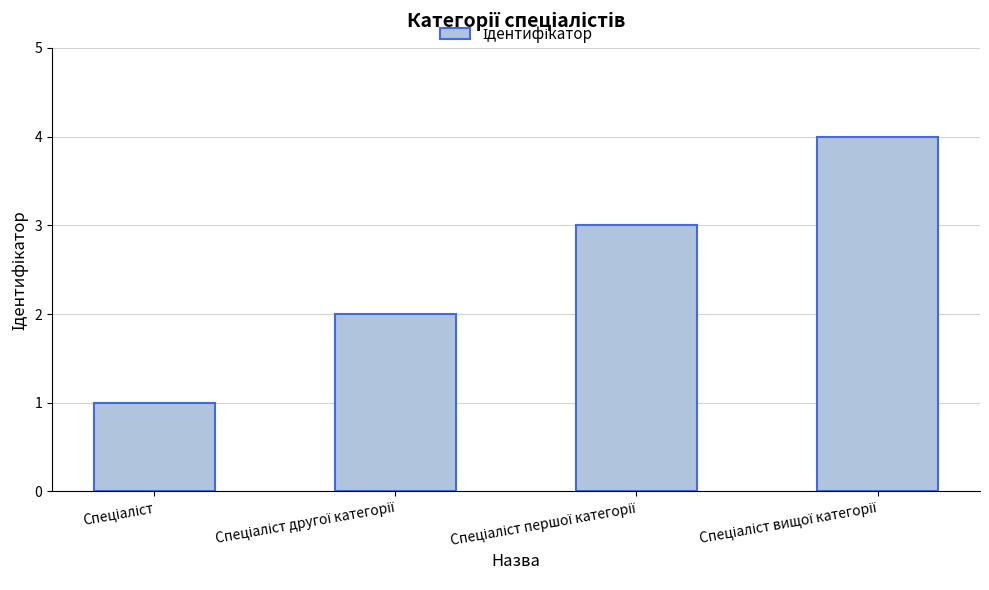

What is the maximum value shown in the chart?

4